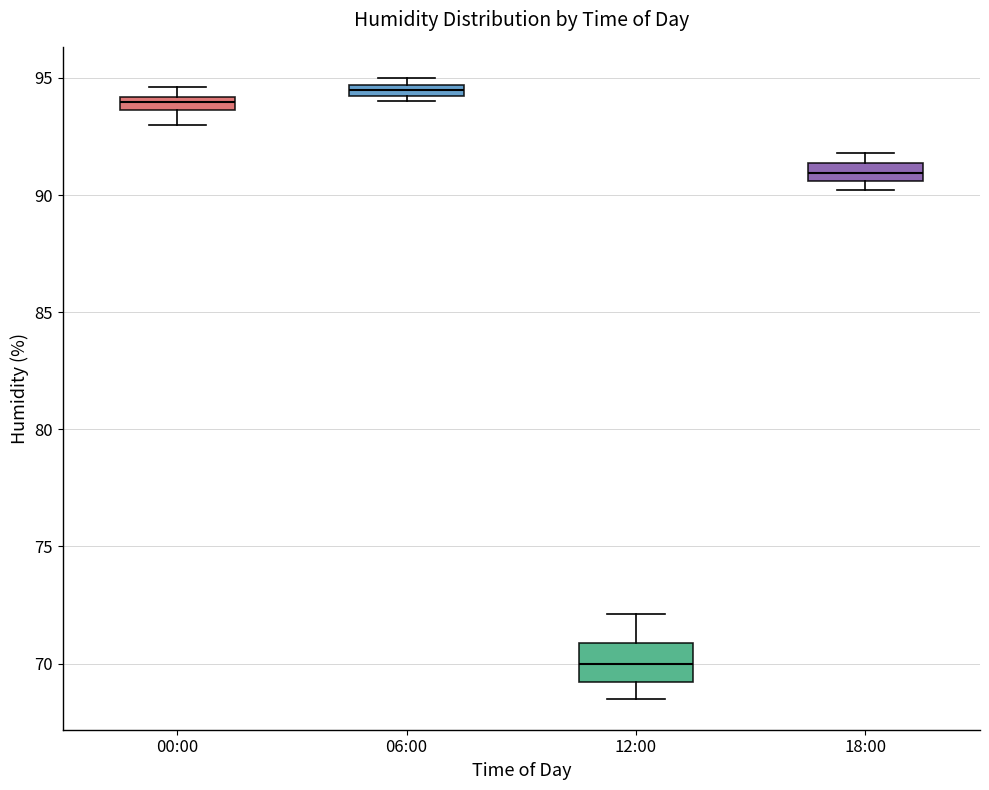

Where is the upper edge of the box for 06:00 on the y-axis? The values are not printed on the chart, so give them approximately, as read against the axis.

94.5